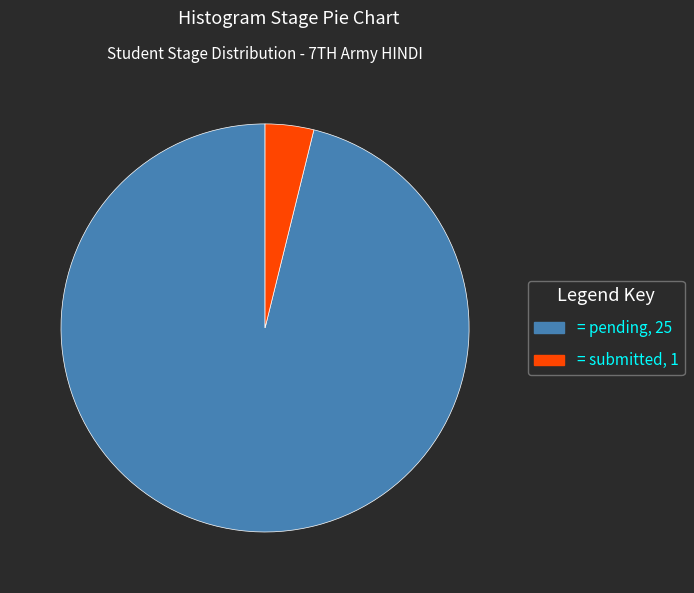

How many slices are in this pie chart?

2